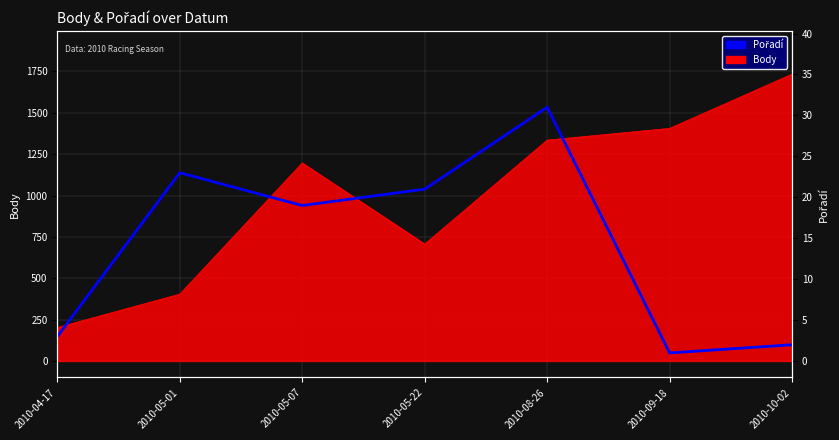

Rank the categories by value from highest to lowest.

2010-08-26, 2010-05-01, 2010-05-22, 2010-05-07, 2010-04-17, 2010-10-02, 2010-09-18